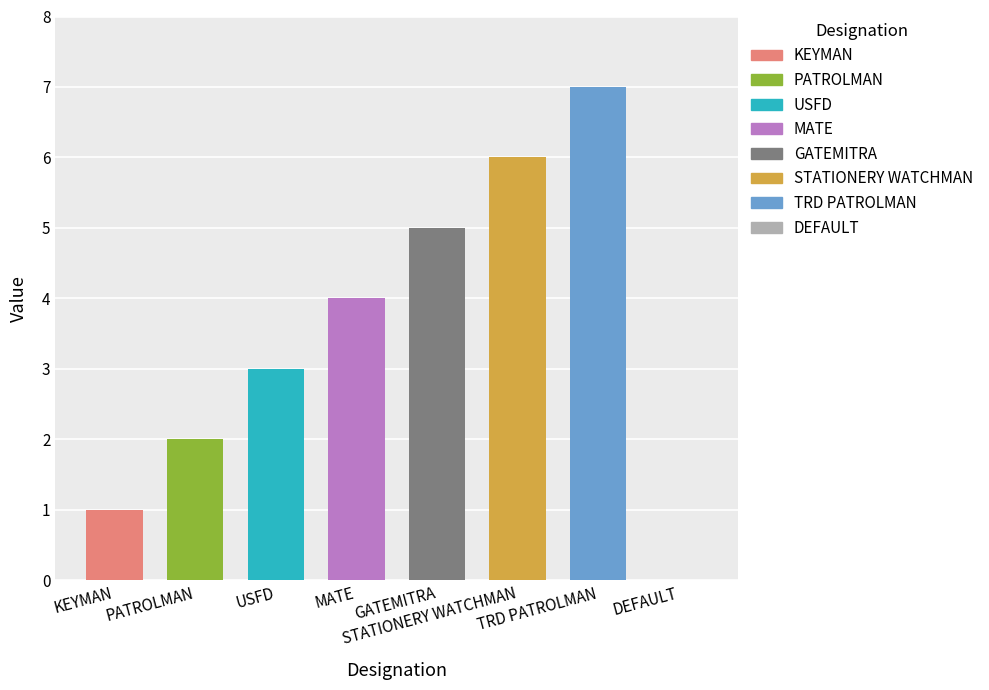

Reading left to right, list all the values displayed in this chart.

KEYMAN=1	PATROLMAN=2	USFD=3	MATE=4	GATEMITRA=5	STATIONERY WATCHMAN=6	TRD PATROLMAN=7	DEFAULT=0